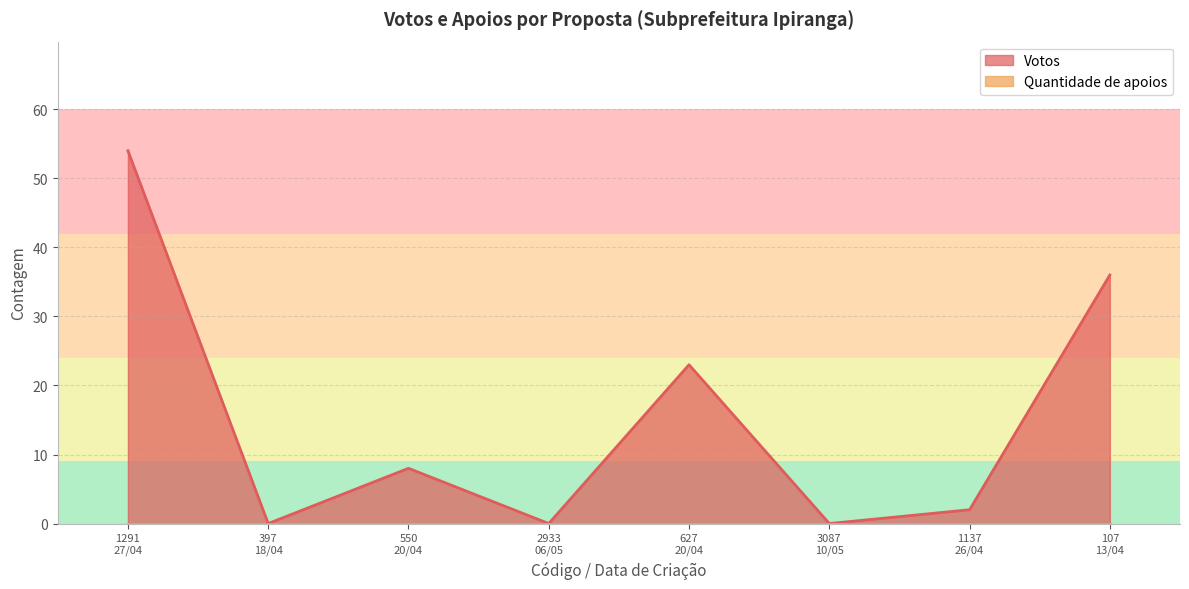

What is the maximum value shown in the chart?

54